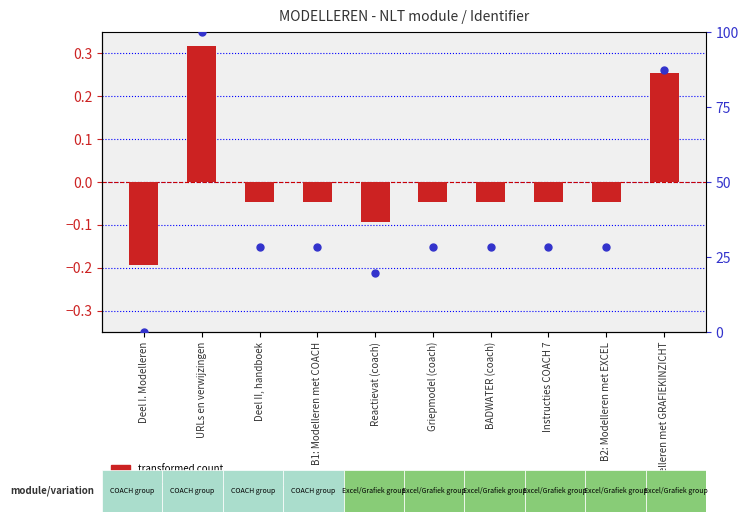

What is the total value across all series at URLs en verwijzingen?

100.3